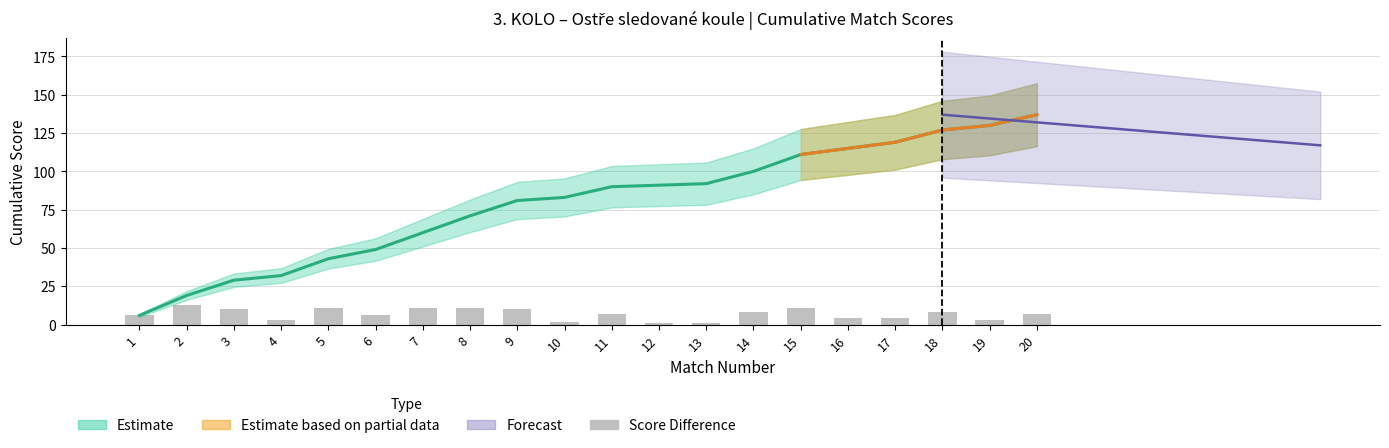

Reading left to right, extract all data points from this chart.

1=6	2=13	3=10	4=3	5=11	6=6	7=11	8=11	9=10	10=2	11=7	12=1	13=1	14=8	15=11	16=4	17=4	18=8	19=3	20=7